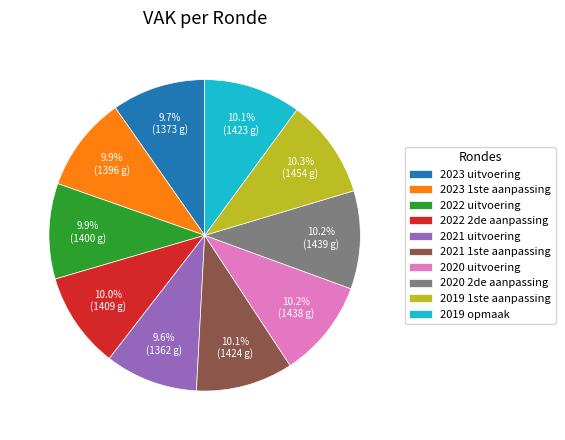

Does 2019 1ste aanpassing represent more than half of the total?

No